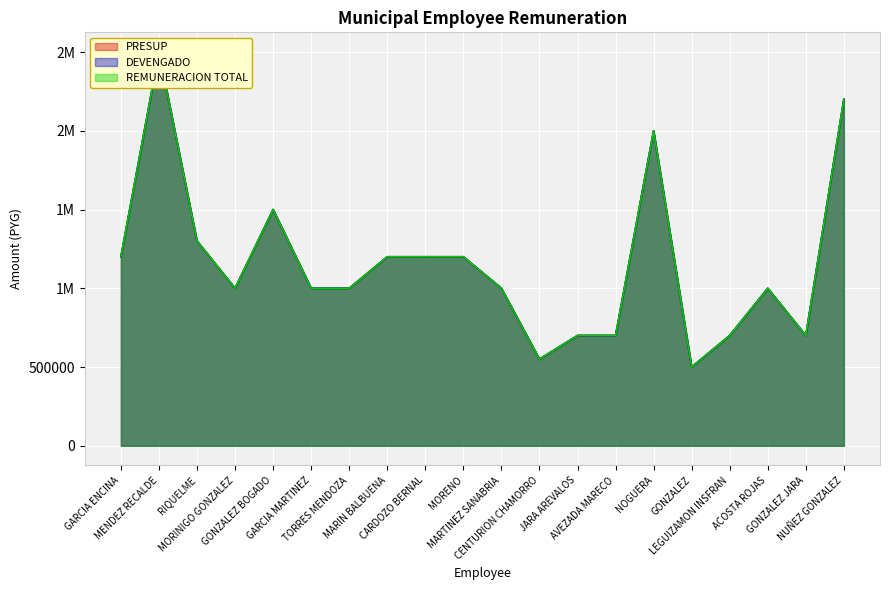

True or false: REMUNERACION TOTAL and DEVENGADO intersect in this chart.

False